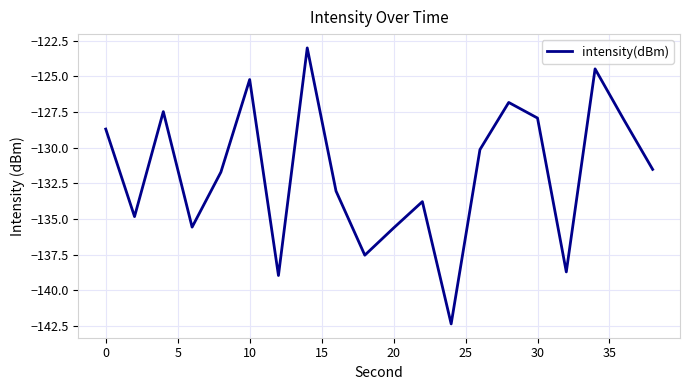

What is the minimum value shown in the chart?

-142.4